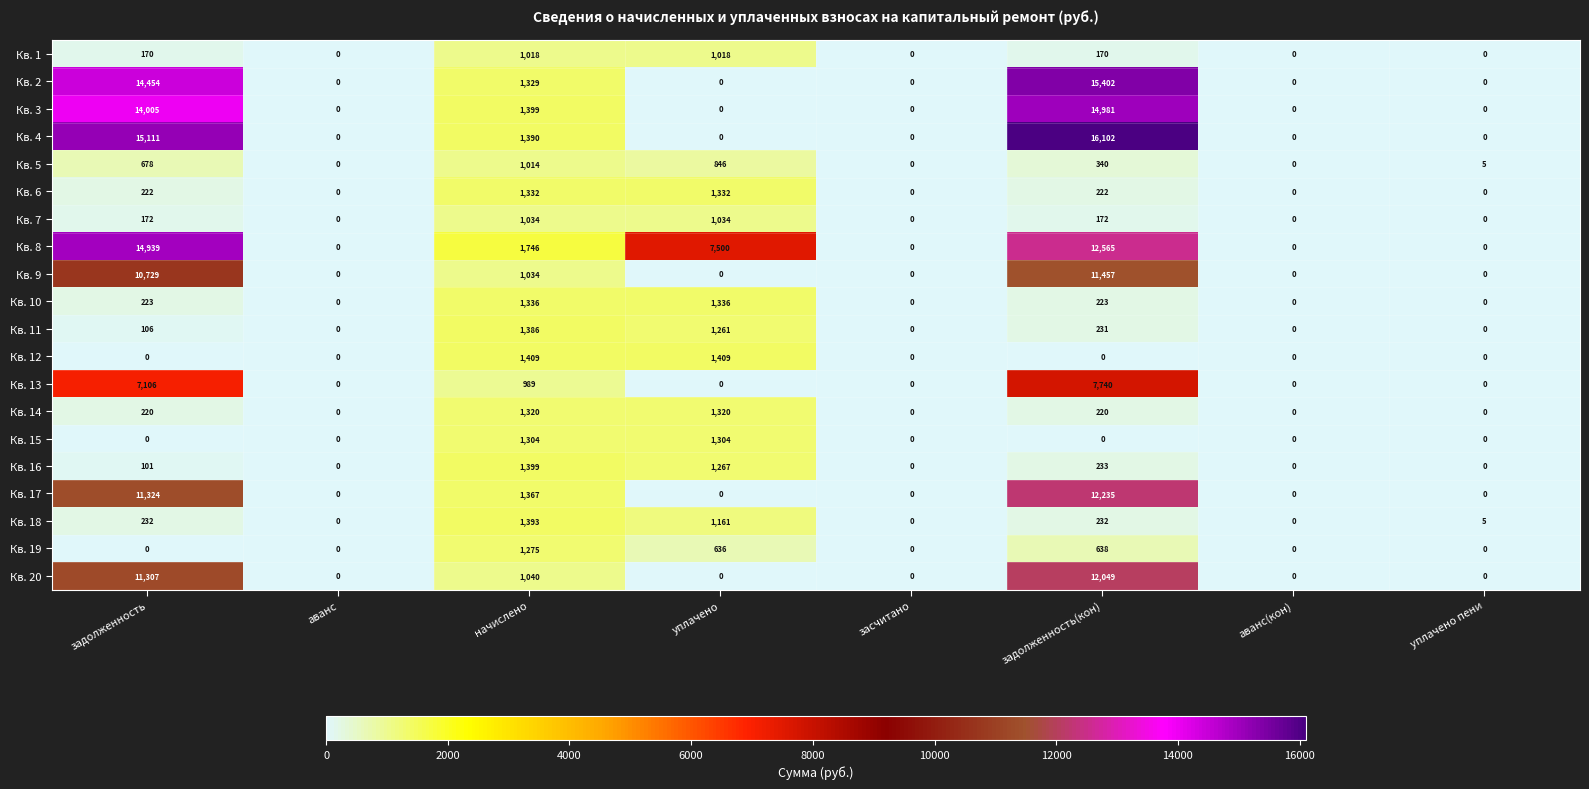

Which series has the largest range (max minus min)?

Кв. 4